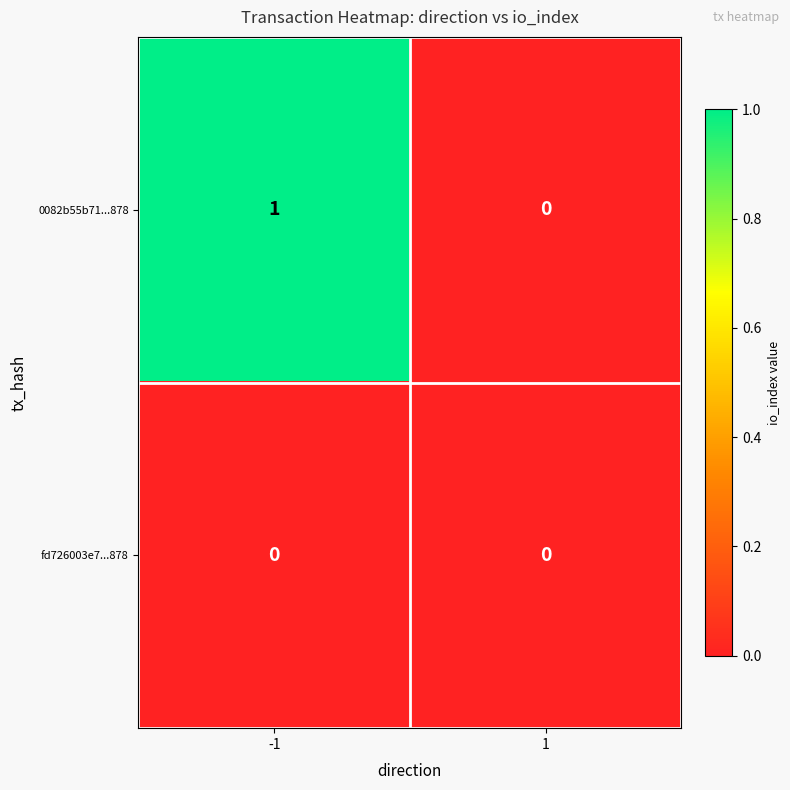

Which category has the highest value across all series?

-1